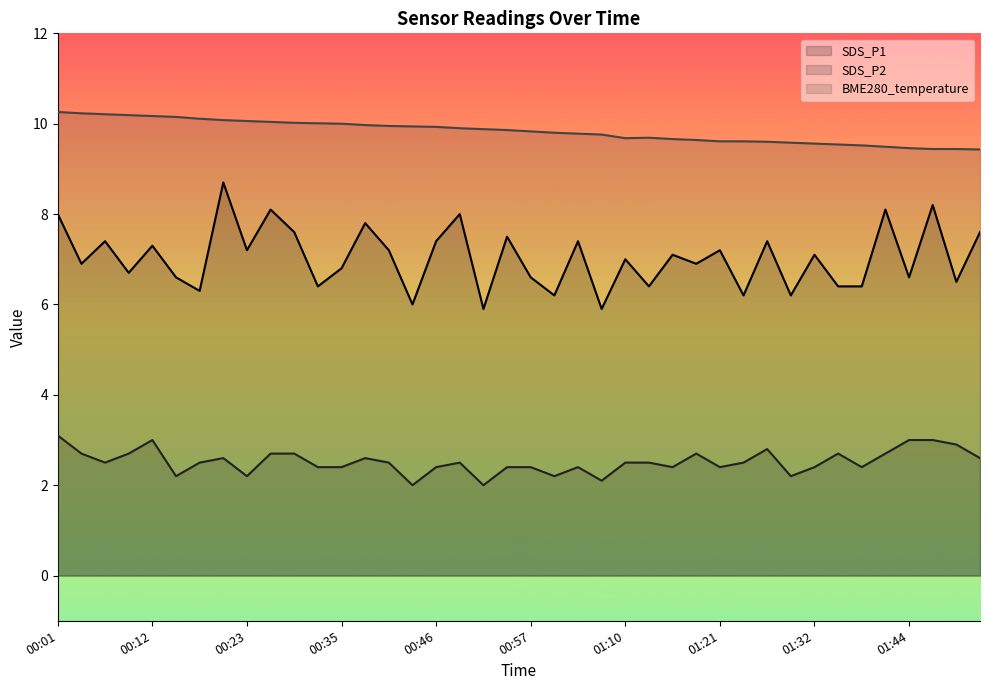

What are all the series names shown in the legend?

SDS_P1, SDS_P2, BME280_temperature